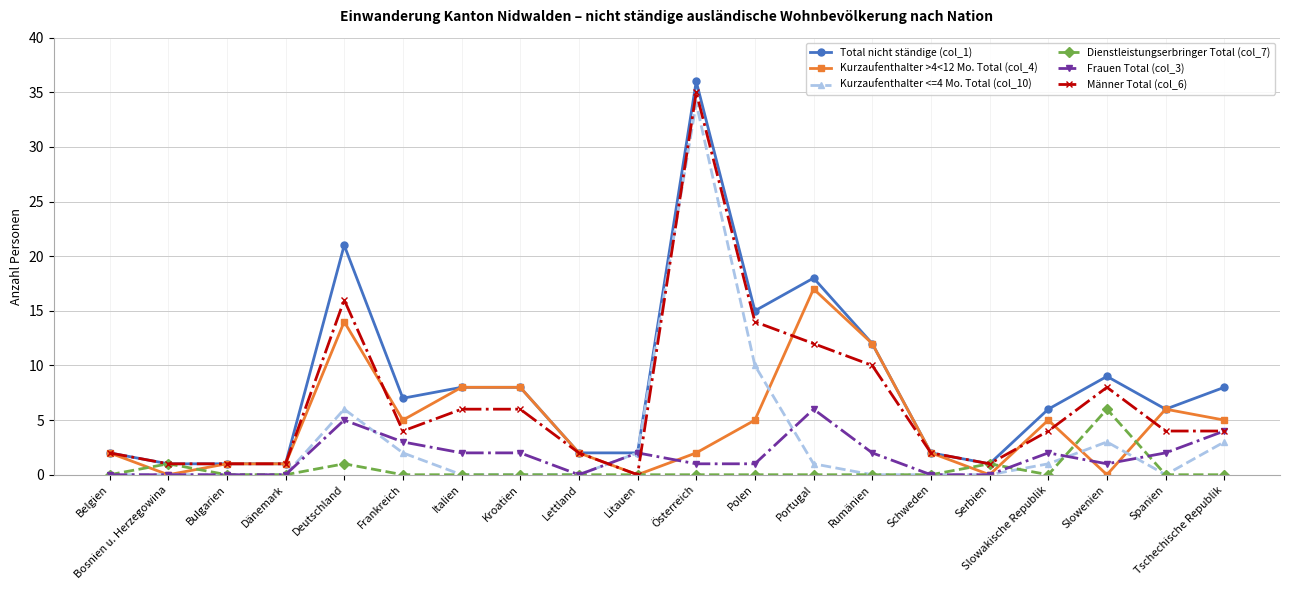

True or false: Total nicht ständige (col_1) has a value of 21 at Deutschland.

True